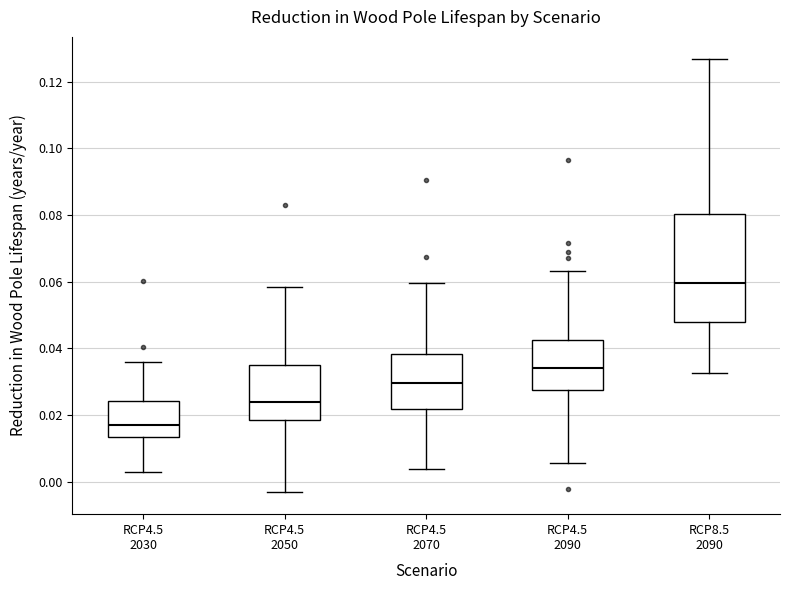

Which box has the highest median line?

RCP8.5 2090